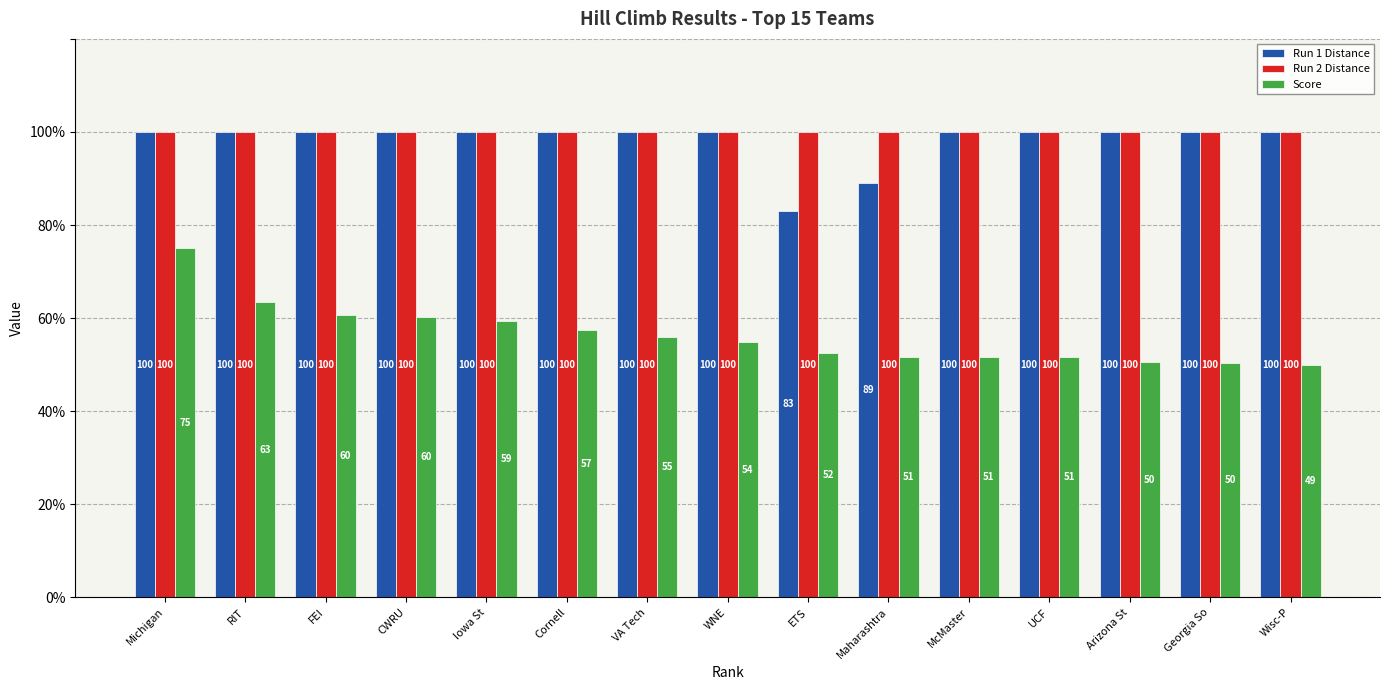

At which label is Run 1 Distance closest to 91?

Maharashtra